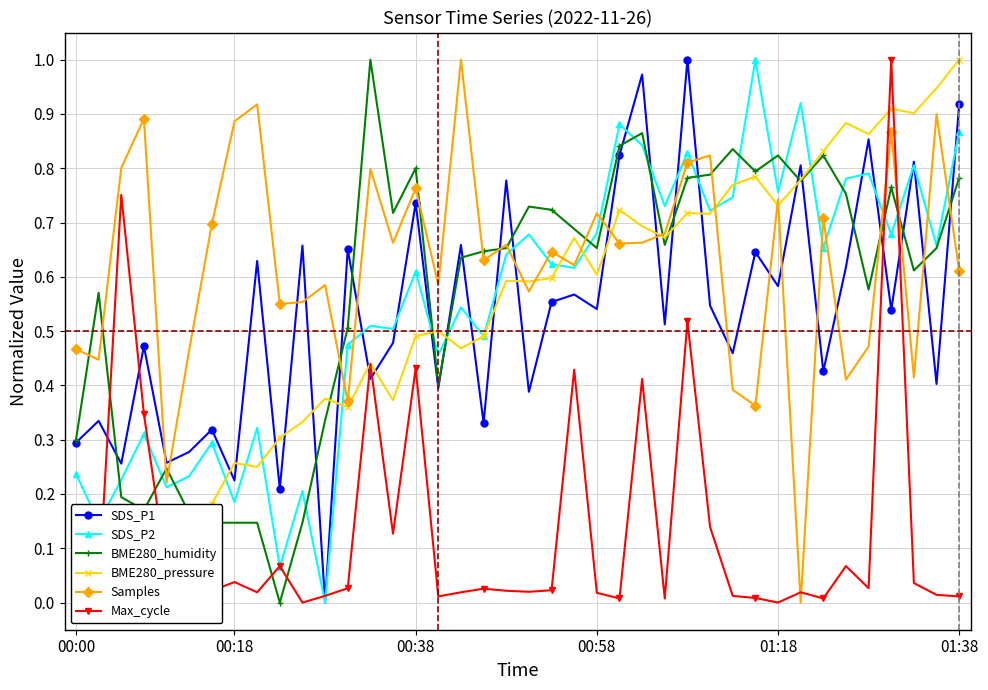

Is it true that SDS_P1 equals 1.0 at 00:38?

False